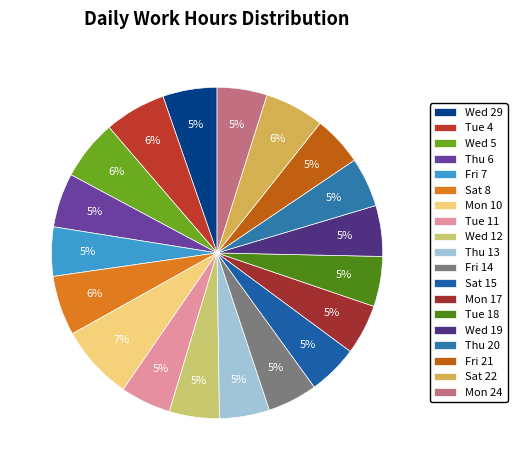

Between Sat 8 and Wed 29, which is larger?

Sat 8